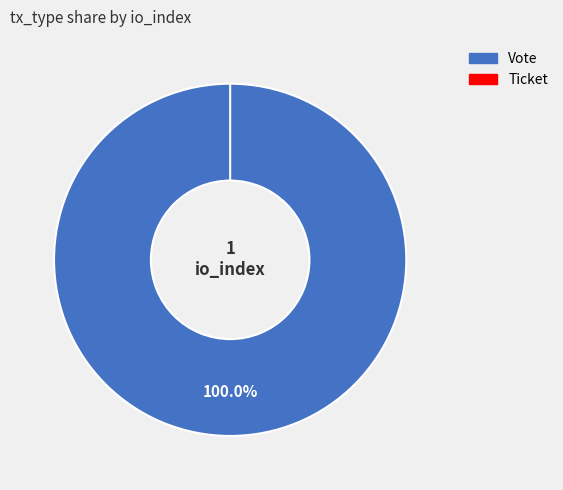

Which slice is the smallest?

Ticket